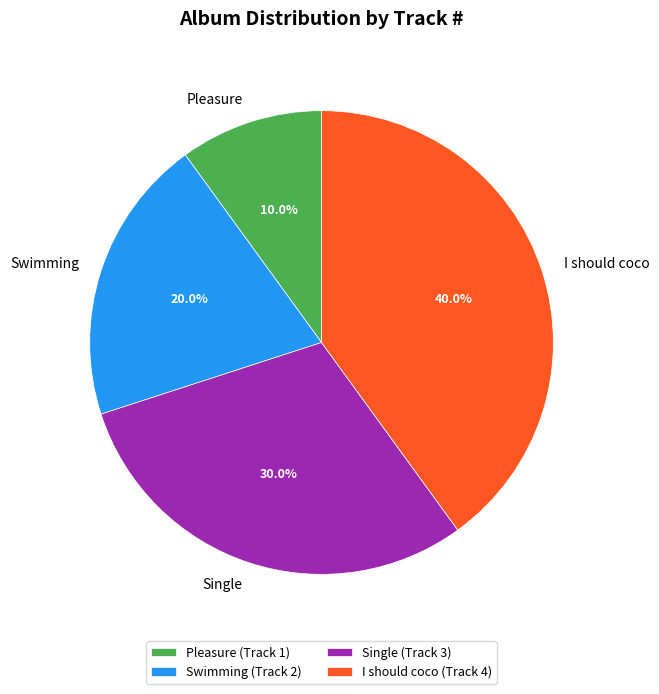

Is it true that Single is 24% of the pie?

False